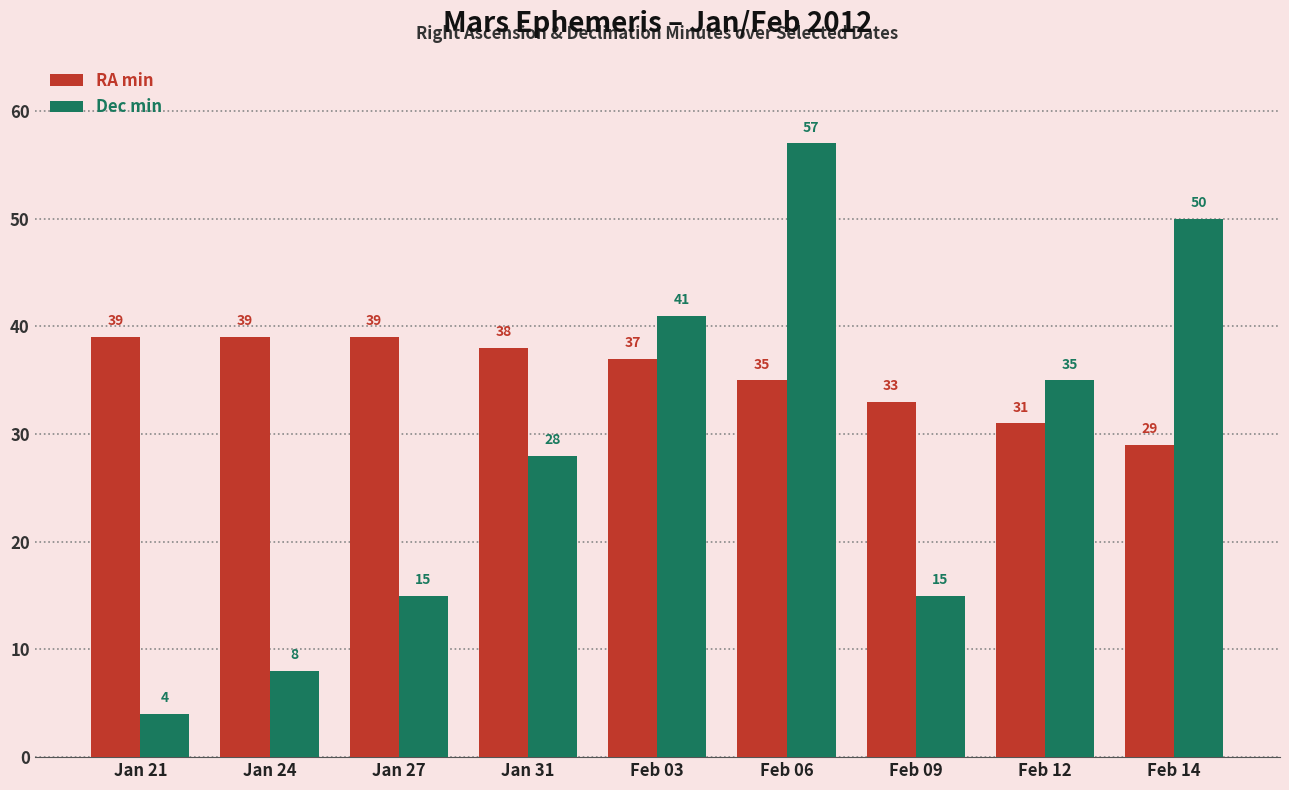

What is the sum of all RA min values?

320